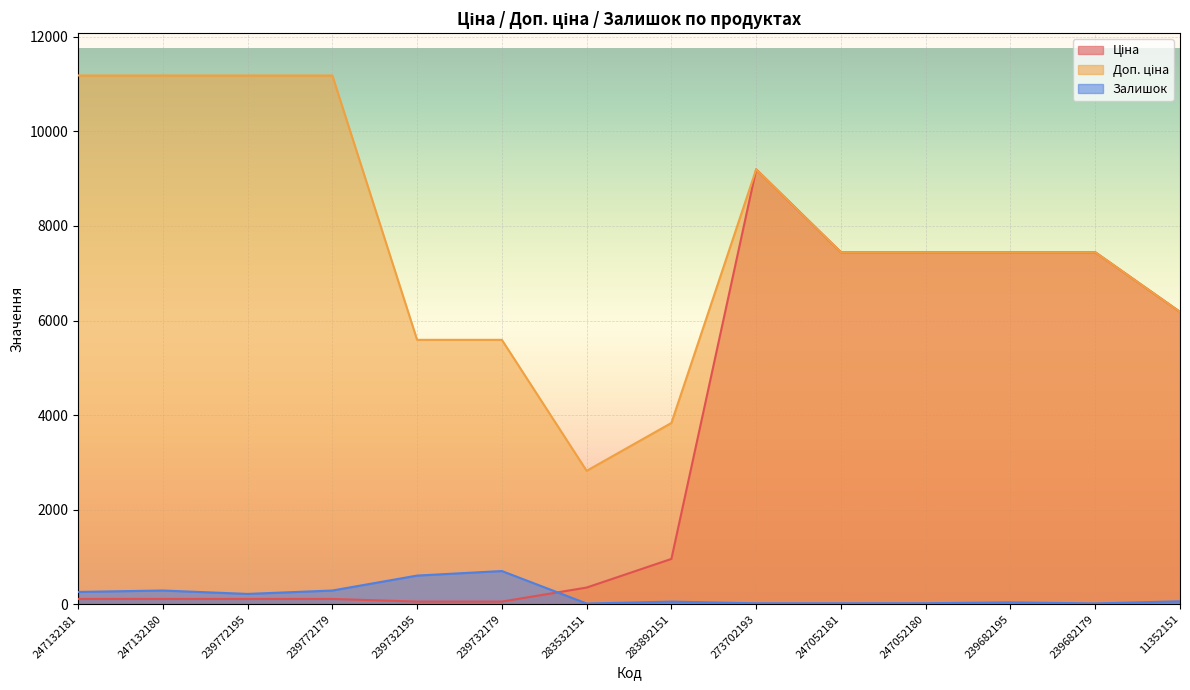

How many data points does each series have?

14